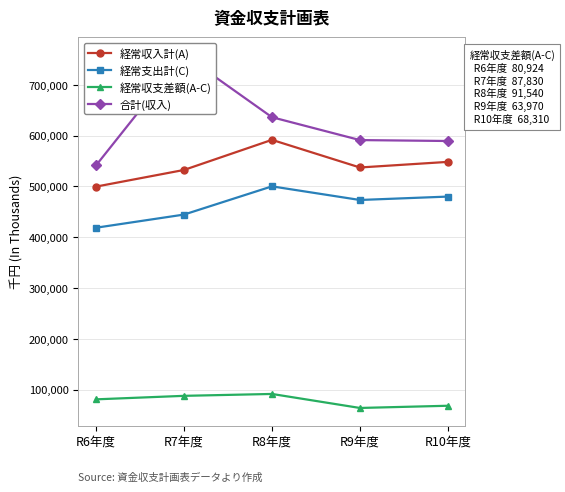

What is the label of the 1st point from the left?

R6年度